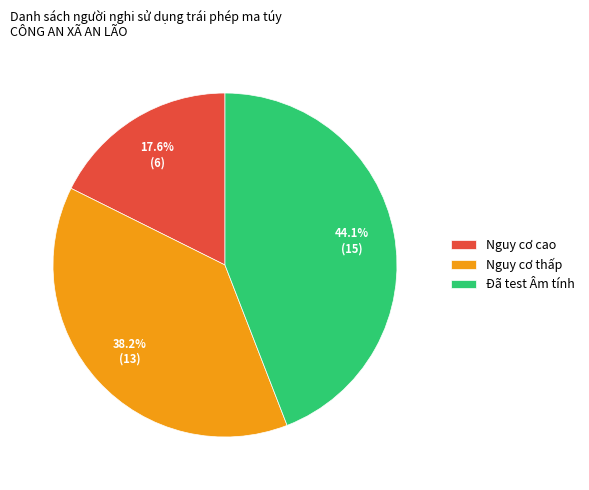

Do Nguy cơ cao and Nguy cơ thấp together represent more than half of the pie?

Yes